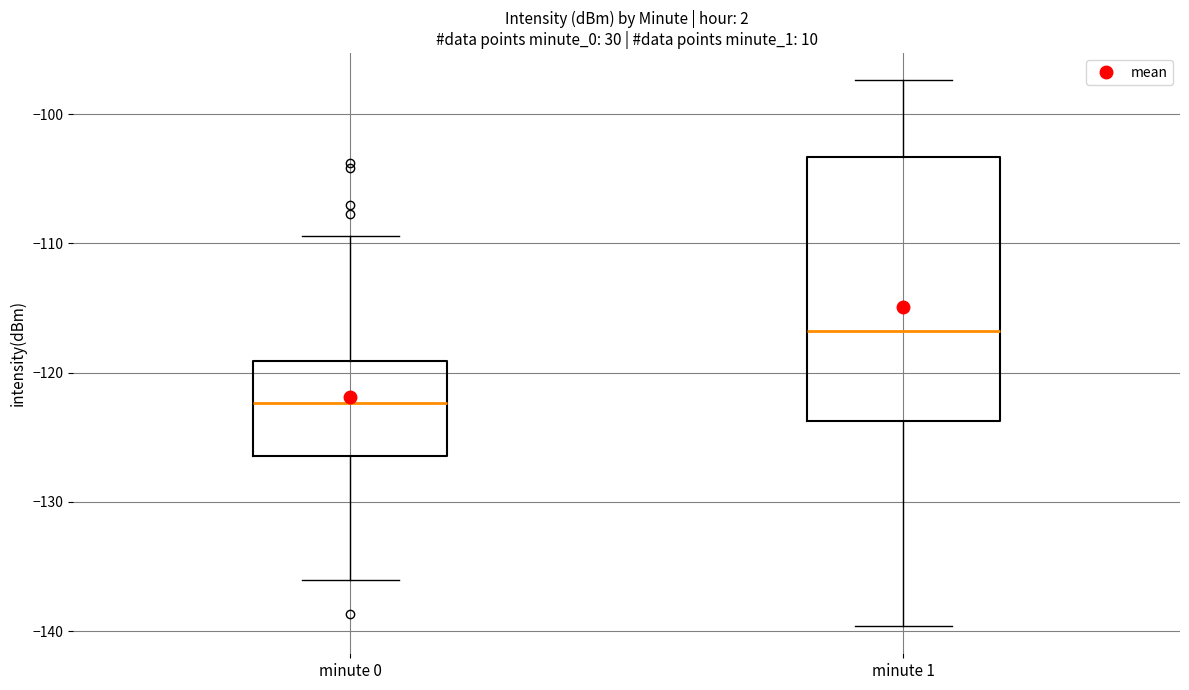

Where does the lower whisker of the box for minute 1 end on the y-axis? The values are not printed on the chart, so give them approximately, as read against the axis.

-140